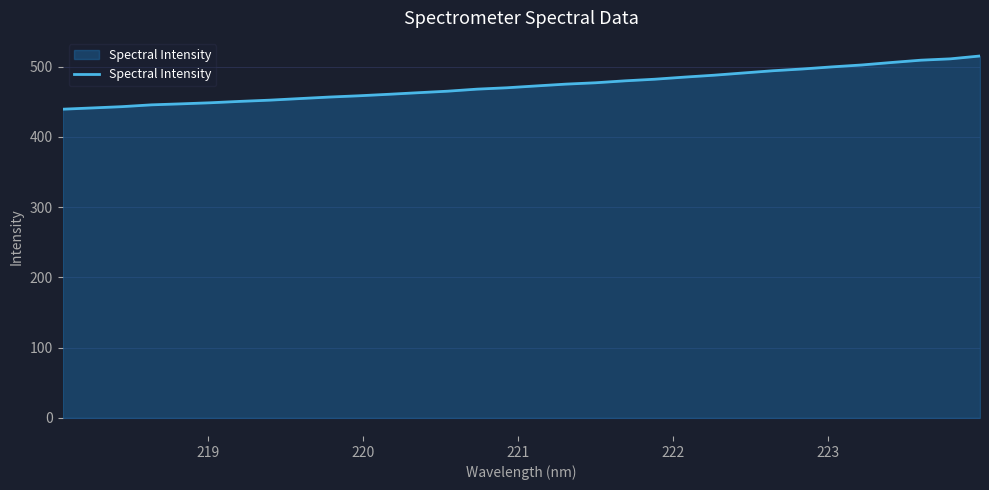

What is the maximum value shown in the chart?

515.3